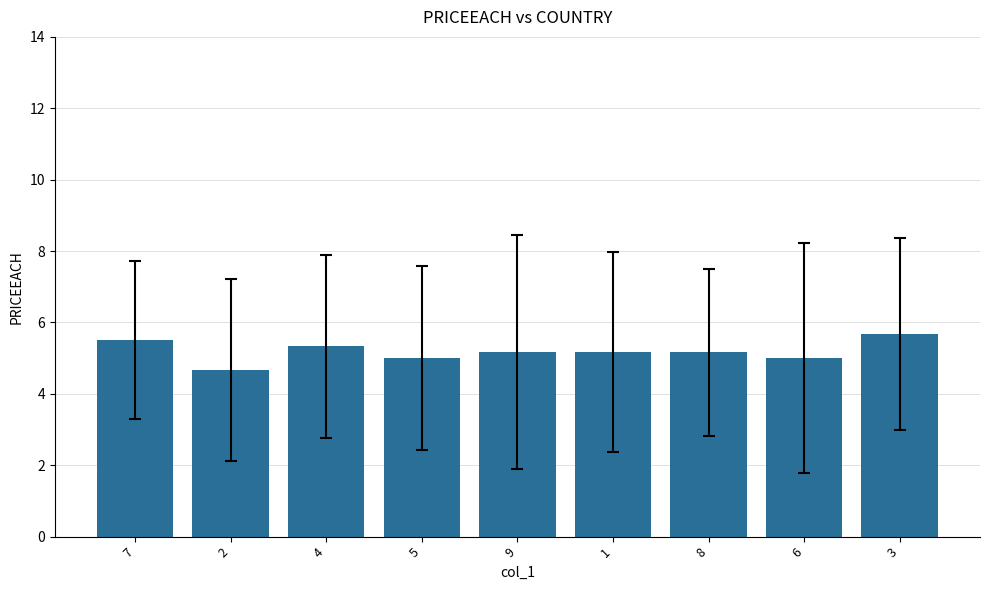

Does the chart contain stacked bars?

No